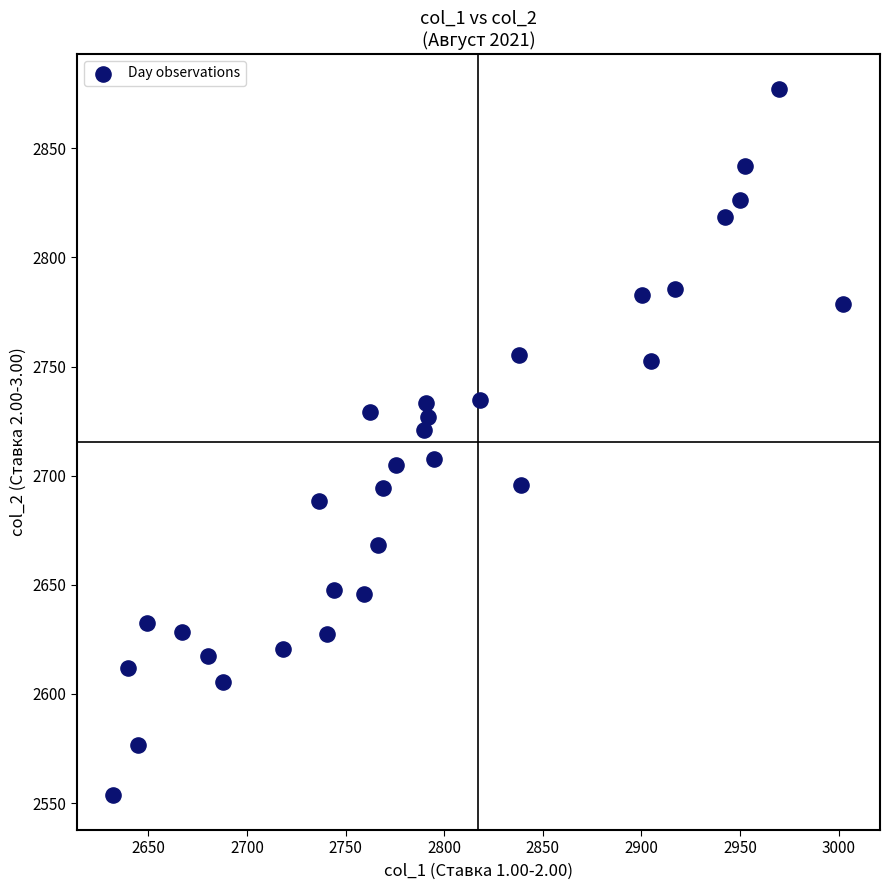

What is the range of X values (max minus min)?

370.2